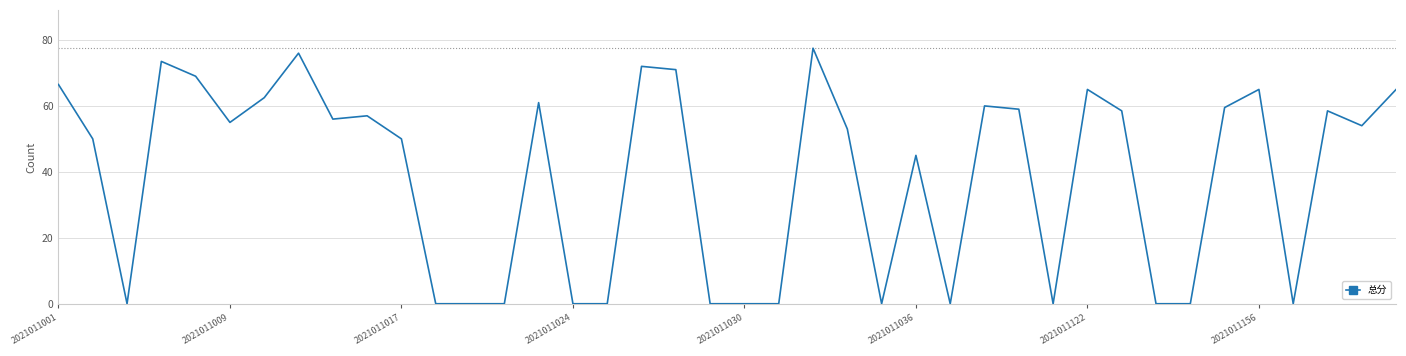

What is the greatest value displayed?

77.5